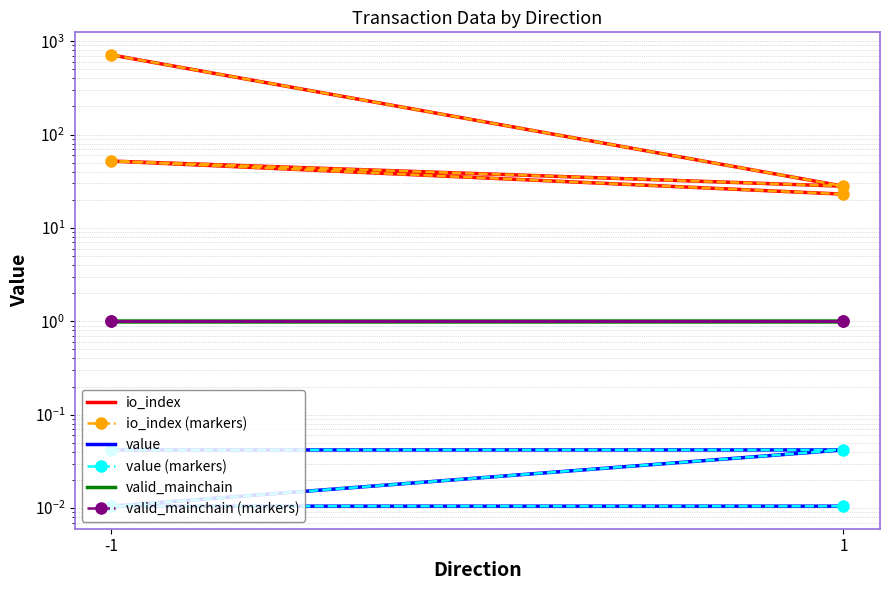

Rank the series by their maximum value, from lowest to highest.

value, value (markers), valid_mainchain, valid_mainchain (markers), io_index, io_index (markers)